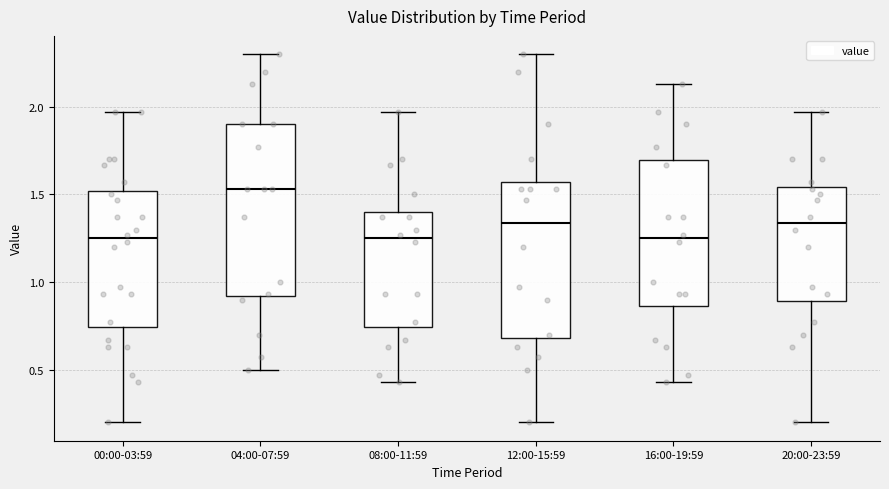

Where does the upper whisker of the box for 08:00-11:59 end on the y-axis? The values are not printed on the chart, so give them approximately, as read against the axis.

1.95